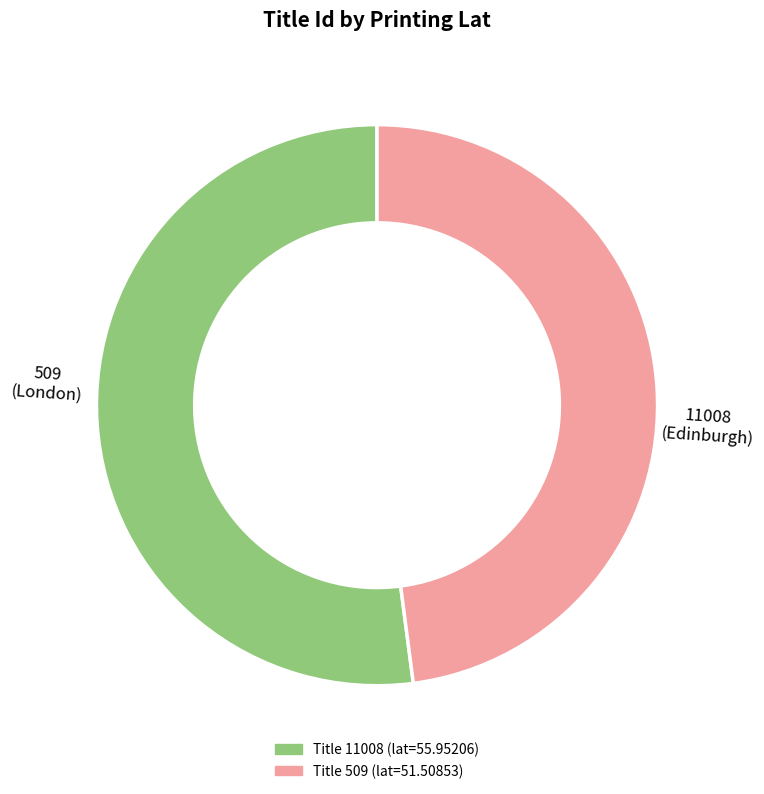

Count the number of slices in the pie.

2